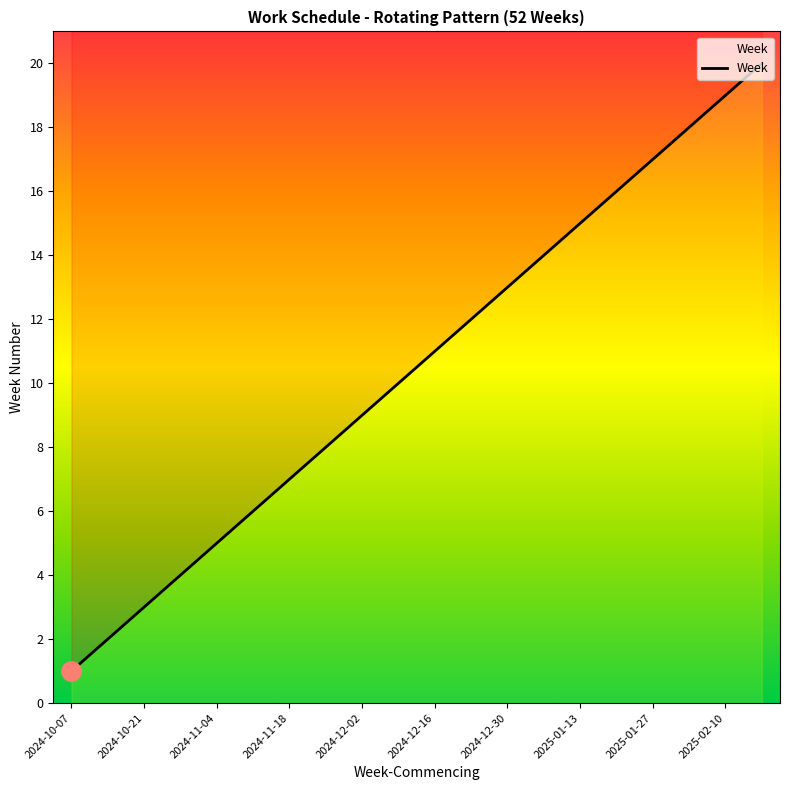

What is the minimum value shown in the chart?

1